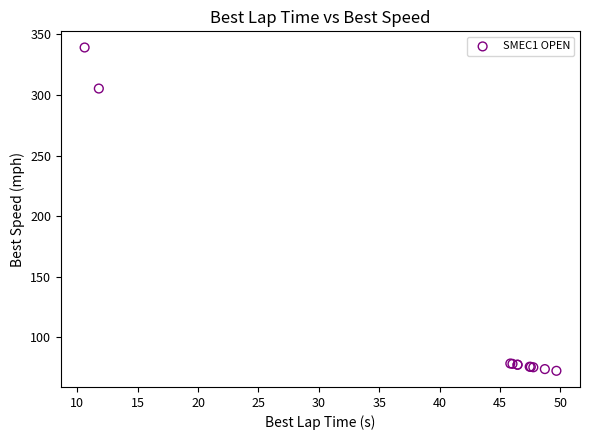

What Y value in the scatter plot is closest to 205?

305.4